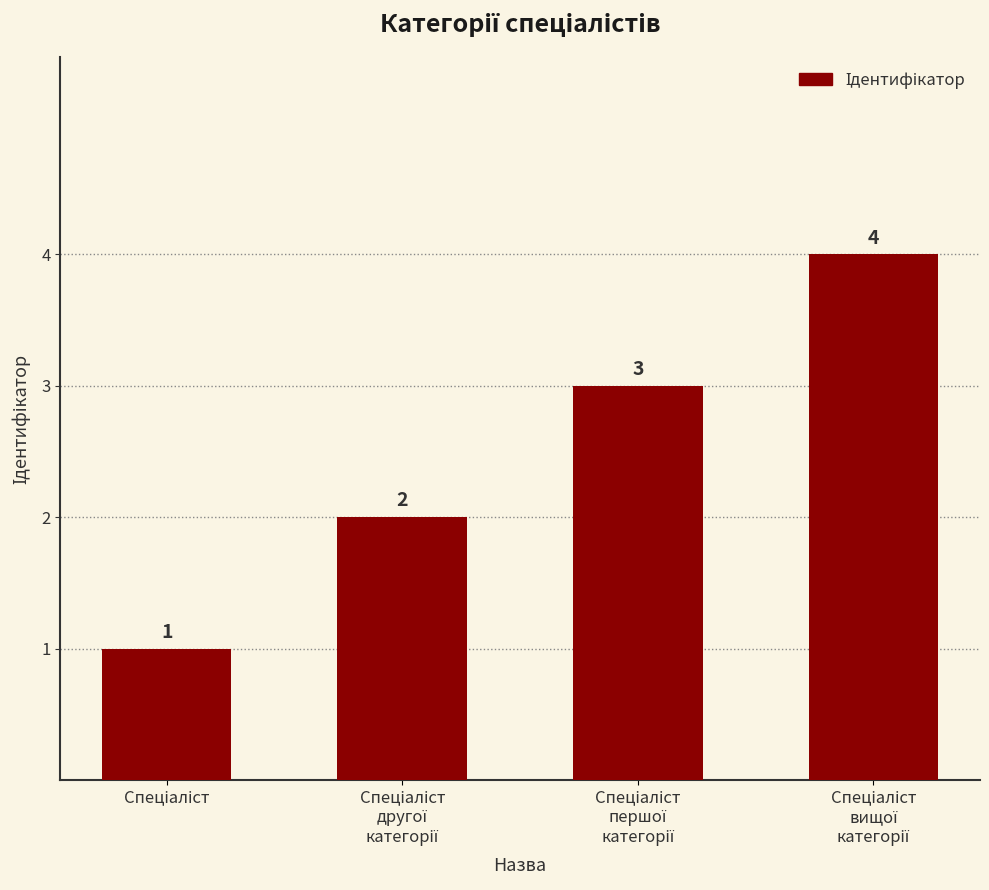

What is the maximum value shown in the chart?

4